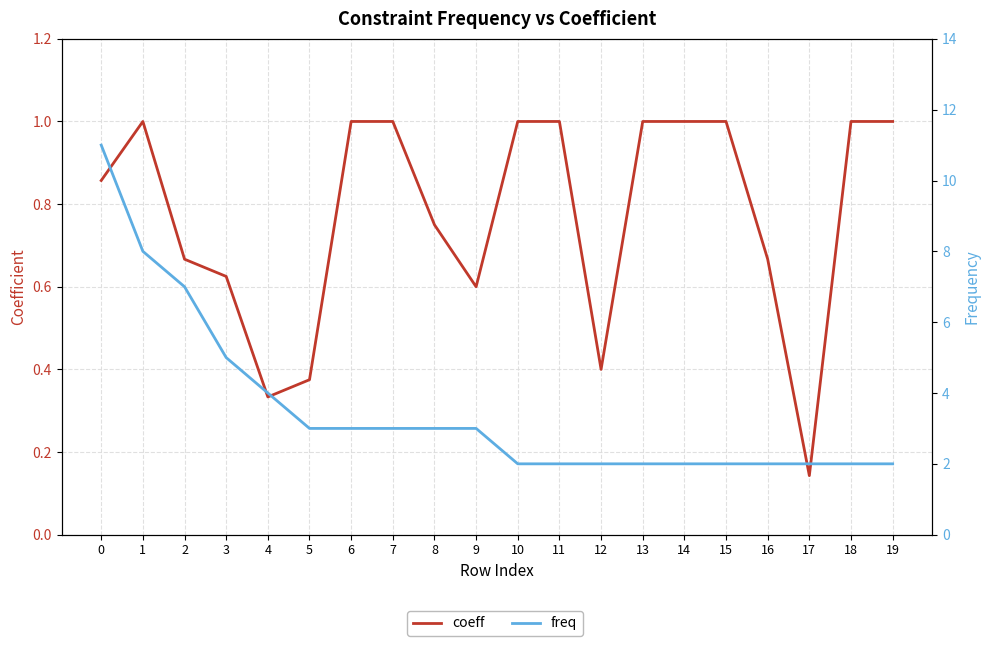

What is the total value across all series at 6?

4.0